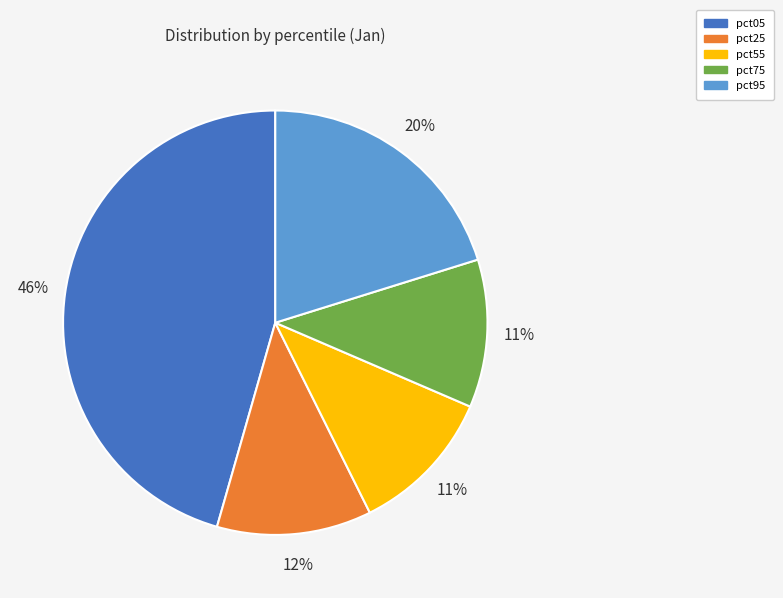

To the nearest percent, what is the average slice percentage?

20%